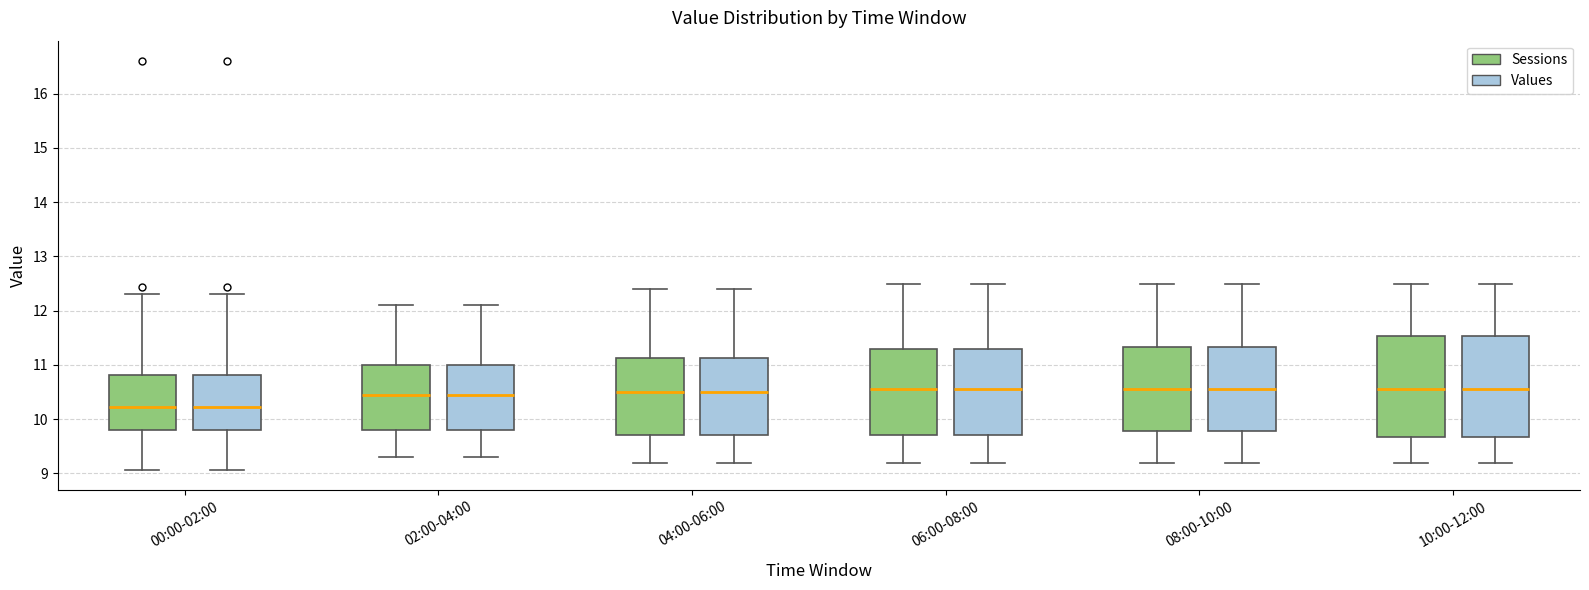

Reading left to right, transcribe this box plot: for each box, give where its median line is, the range the box spans, and where its two whiskers end, as read against the y-axis. The values are not printed on the chart, so give them approximately, as read against the axis.

00:00-02:00 (Sessions): median 10.2, box 9.8 to 10.8, whiskers 9.1 to 12.3
00:00-02:00 (Values): median 10.2, box 9.8 to 10.8, whiskers 9.1 to 12.3
02:00-04:00 (Sessions): median 10.5, box 9.8 to 11.0, whiskers 9.3 to 12.1
02:00-04:00 (Values): median 10.5, box 9.8 to 11.0, whiskers 9.3 to 12.1
04:00-06:00 (Sessions): median 10.5, box 9.7 to 11.1, whiskers 9.2 to 12.4
04:00-06:00 (Values): median 10.5, box 9.7 to 11.1, whiskers 9.2 to 12.4
06:00-08:00 (Sessions): median 10.6, box 9.7 to 11.3, whiskers 9.2 to 12.5
06:00-08:00 (Values): median 10.6, box 9.7 to 11.3, whiskers 9.2 to 12.5
08:00-10:00 (Sessions): median 10.6, box 9.8 to 11.3, whiskers 9.2 to 12.5
08:00-10:00 (Values): median 10.6, box 9.8 to 11.3, whiskers 9.2 to 12.5
10:00-12:00 (Sessions): median 10.6, box 9.7 to 11.5, whiskers 9.2 to 12.5
10:00-12:00 (Values): median 10.6, box 9.7 to 11.5, whiskers 9.2 to 12.5